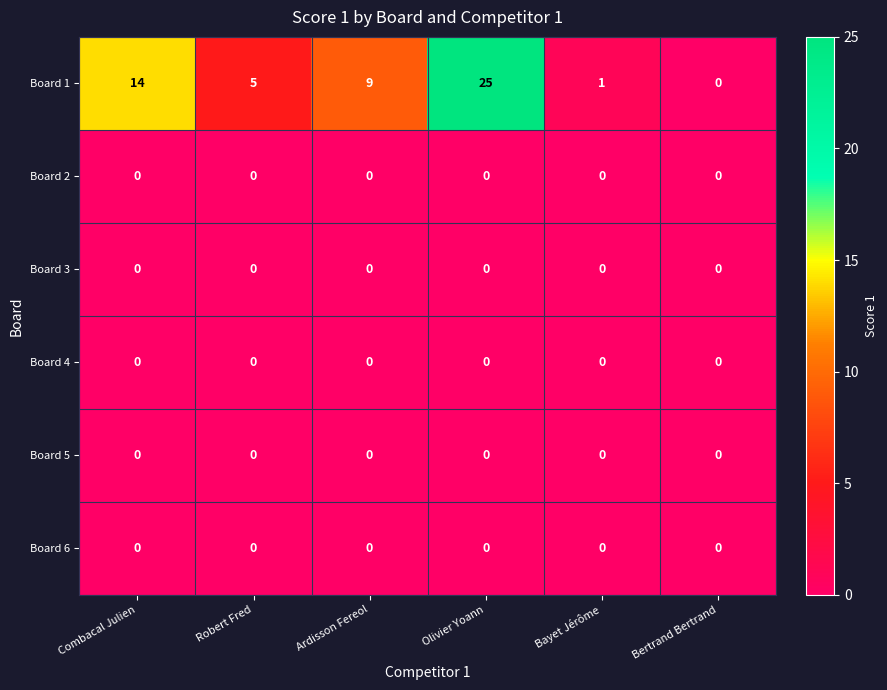

What is the maximum value shown in the chart?

25